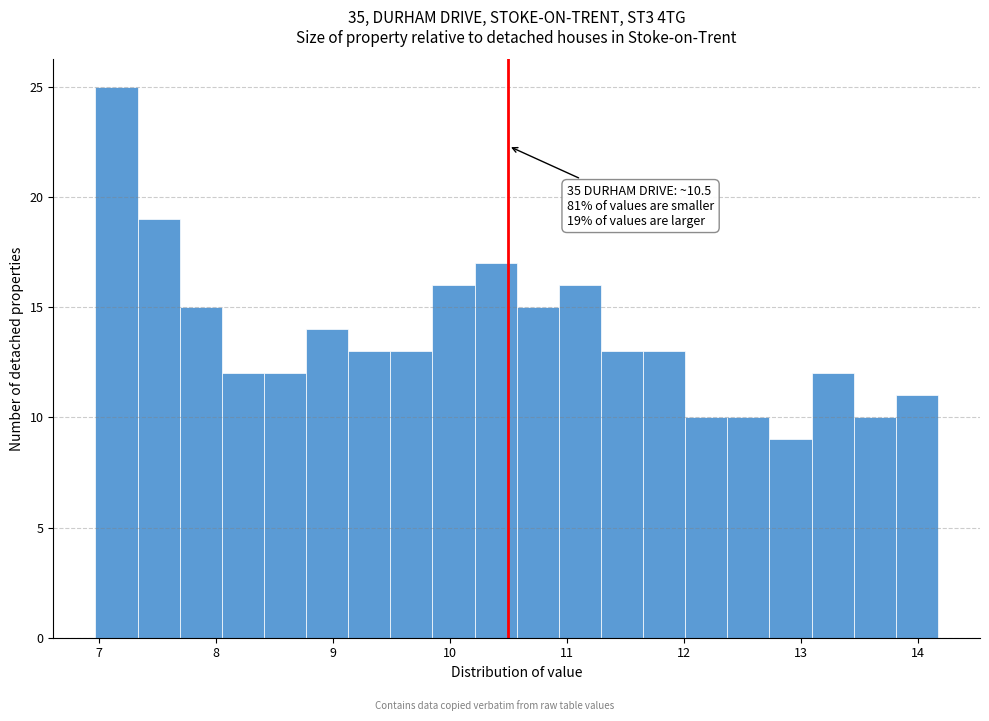

Read against the x-axis, roughly where is the centre of the tallest bar?

7.2